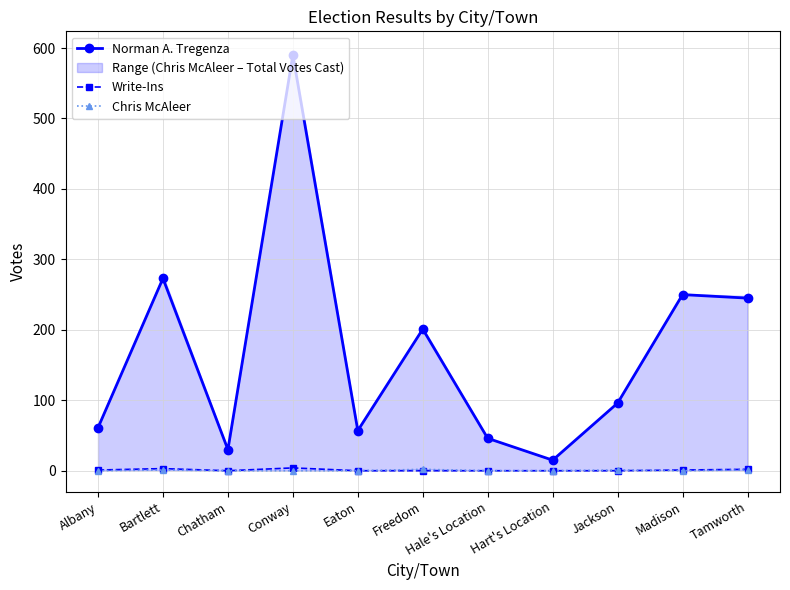

At which category does Write-Ins reach its first local valley?

Chatham